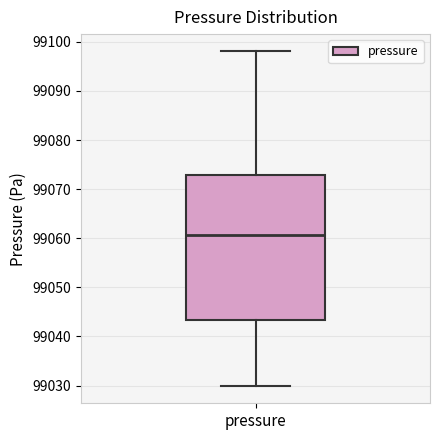

Read this box plot against the y-axis: the position of the median line, the range covered by the box, and the ends of both whiskers. The values are not printed on the chart, so give them approximately, as read against the axis.

median 99061, box 99043 to 99073, whiskers 99030 to 99098